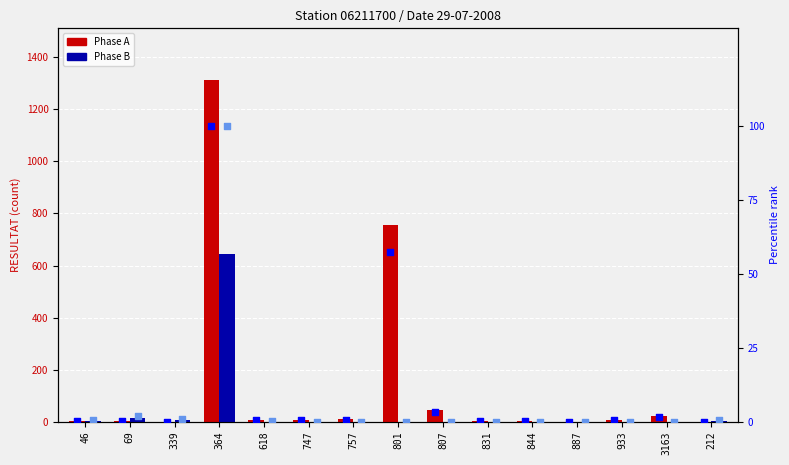

Which series has the largest total across all categories?

Phase A